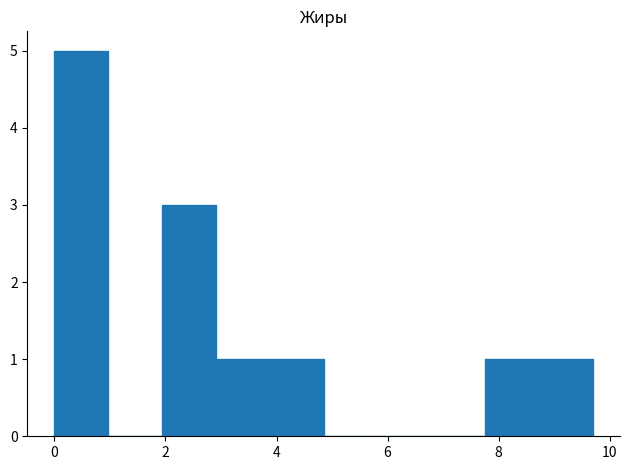

Reading left to right, list every bar in this chart as the range it spans on the x-axis followed by its height. Neither the bar edges nor the heights are printed on the chart, so give them approximately, as read against the axes.

0.0 to 1.0: 5
1.0 to 2.0: 0
2.0 to 3.0: 3
3.0 to 3.8: 1
3.8 to 4.8: 1
4.8 to 5.8: 0
5.8 to 6.8: 0
6.8 to 7.8: 0
7.8 to 8.8: 1
8.8 to 9.8: 1